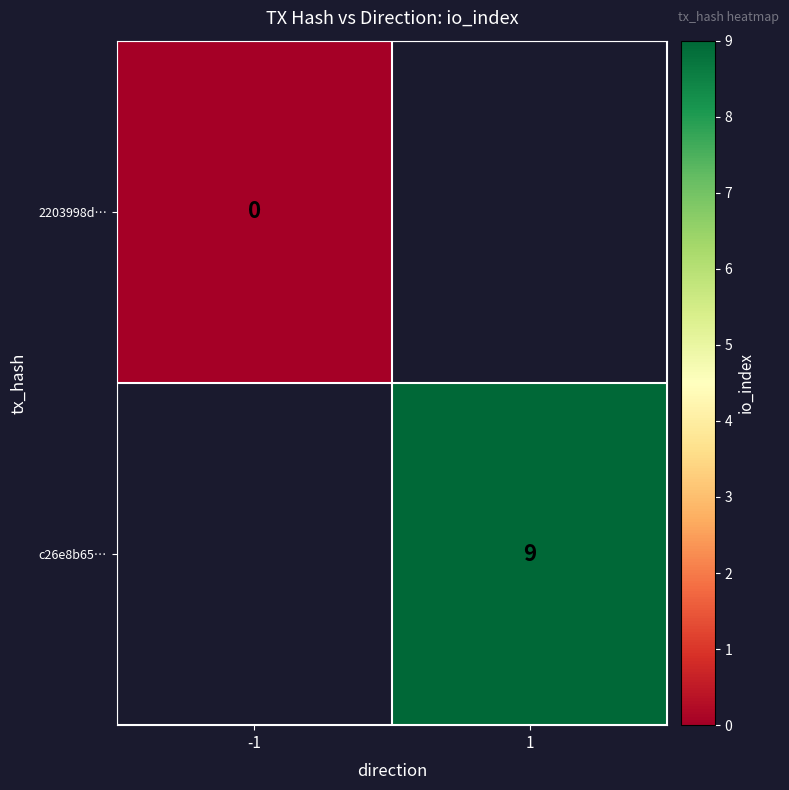

The value of c26e8b65… at 1 is 9. True or false?

True